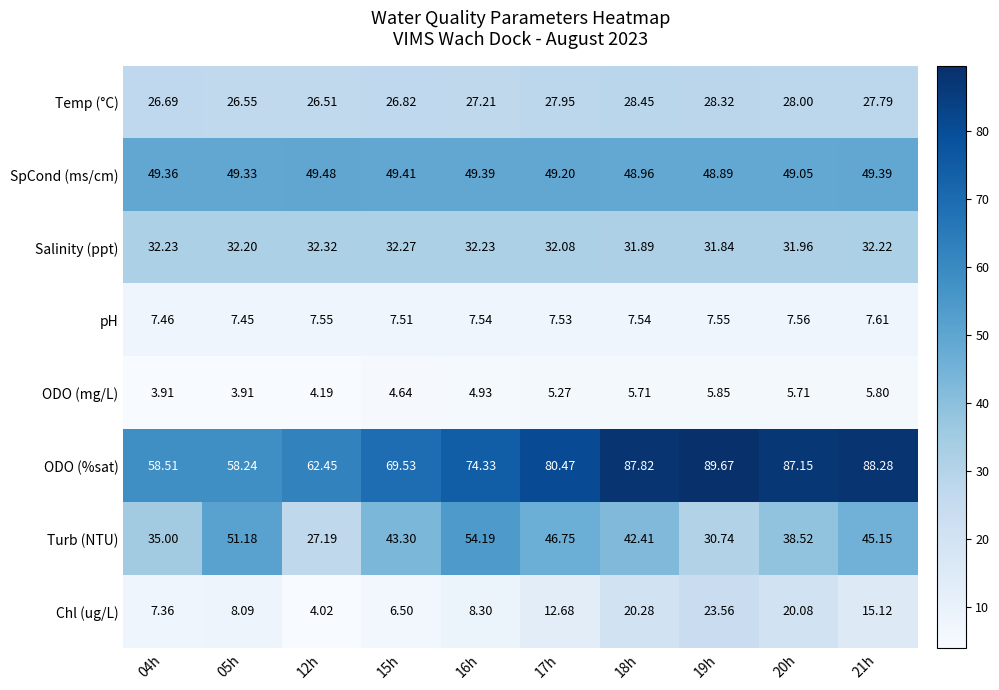

What is the total value across all series at 16h?

258.1